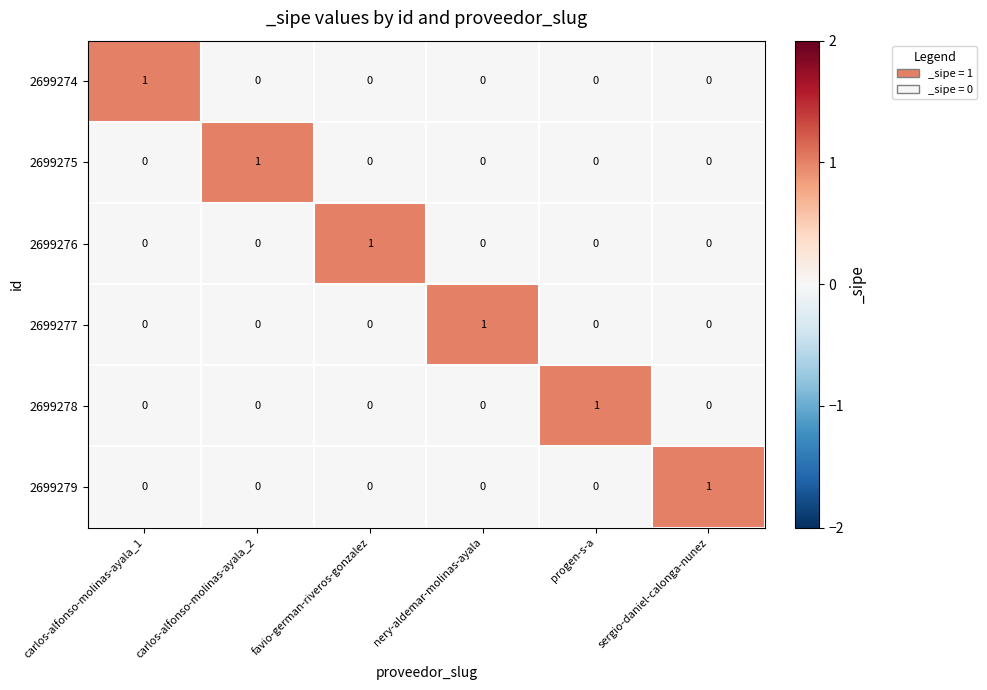

Count the 2699275 values in the range 0 to 1.

6